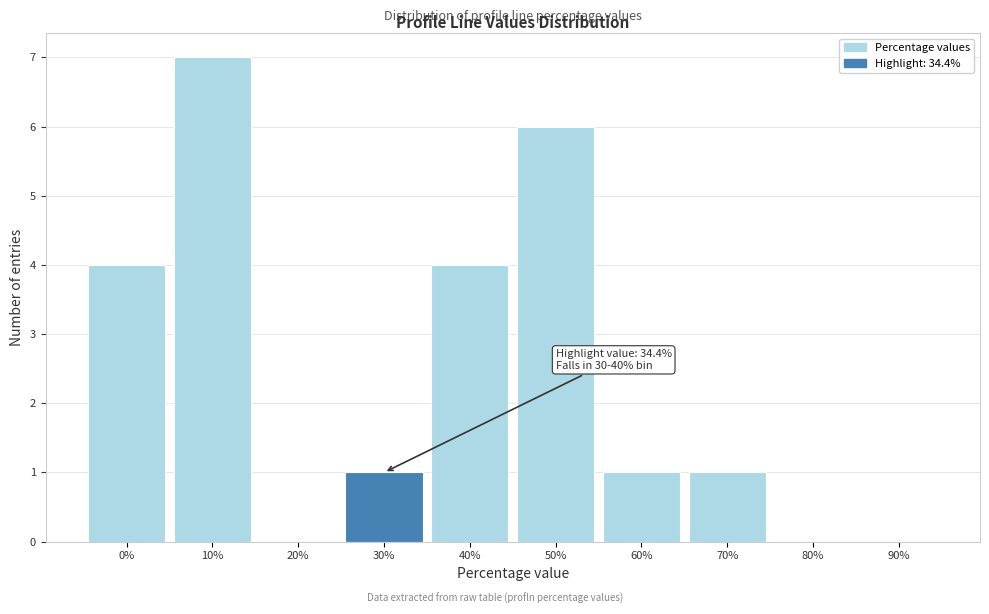

Reading left to right, transcribe all the data shown in this chart.

0%=4	10%=7	20%=0	30%=1	40%=4	50%=6	60%=1	70%=1	80%=0	90%=0